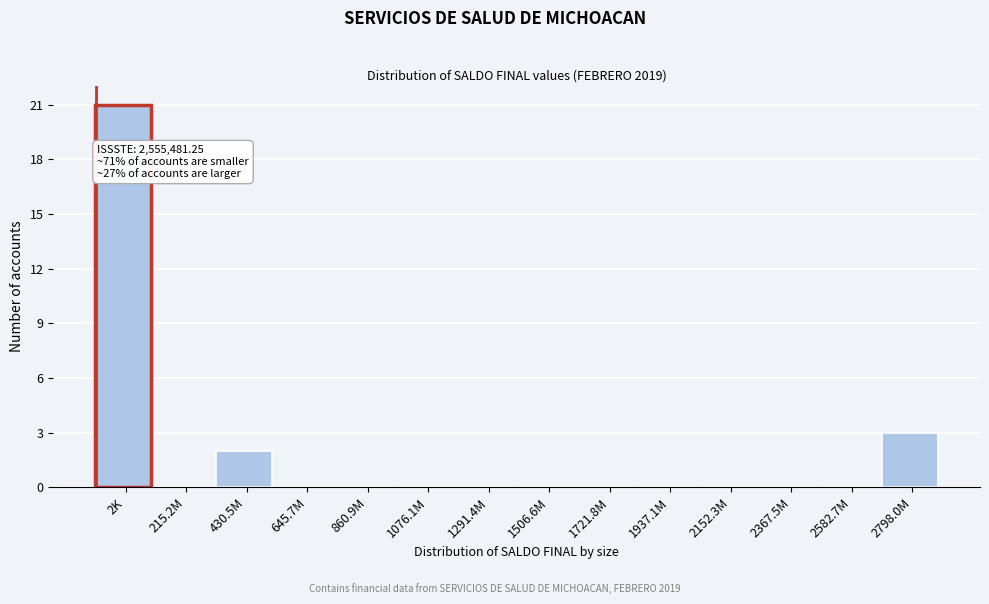

Reading left to right, transcribe all the data shown in this chart.

2K=21	215.2M=0	430.5M=2	645.7M=0	860.9M=0	1076.1M=0	1291.4M=0	1506.6M=0	1721.8M=0	1937.1M=0	2152.3M=0	2367.5M=0	2582.7M=0	2798.0M=3